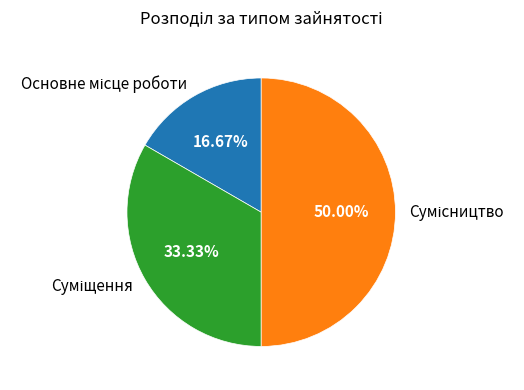

The Основне місце роботи slice represents 17% of the pie. True or false?

True